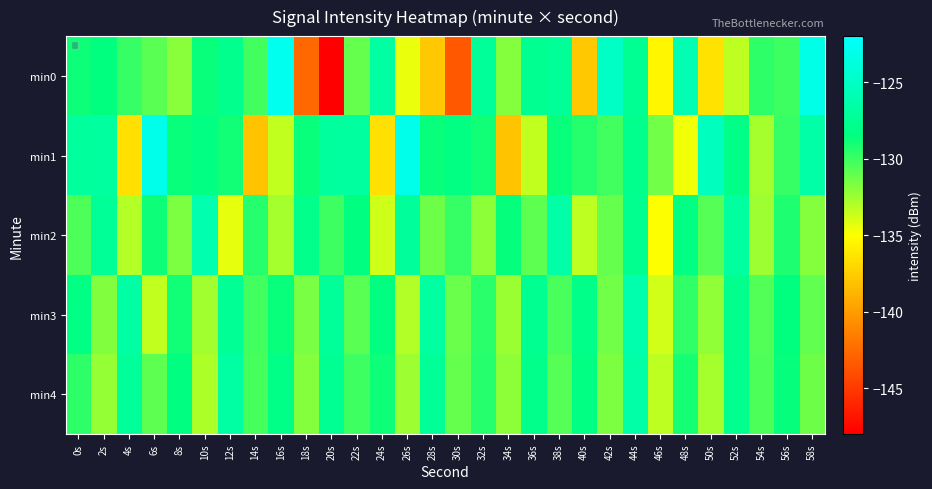

What is the smallest value displayed?

-148.1